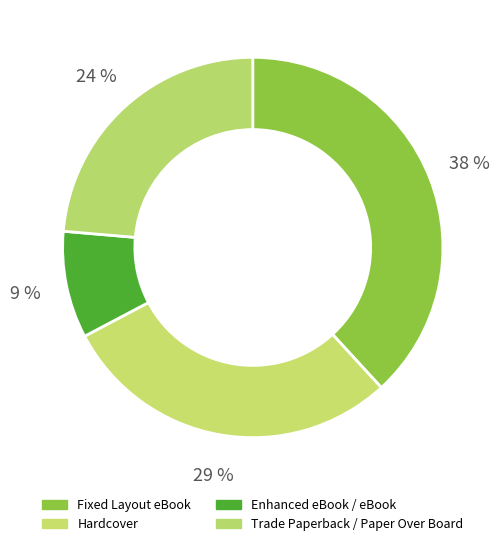

Which category has the smallest portion of the pie?

Enhanced eBook / eBook